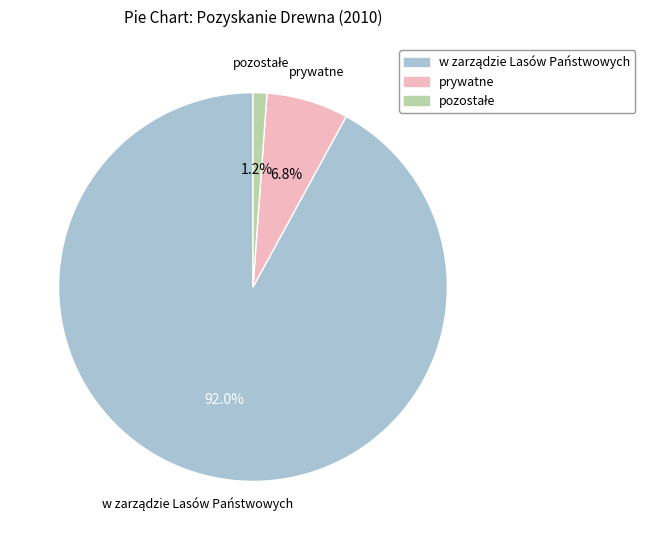

To the nearest percent, what is the average slice percentage?

33%